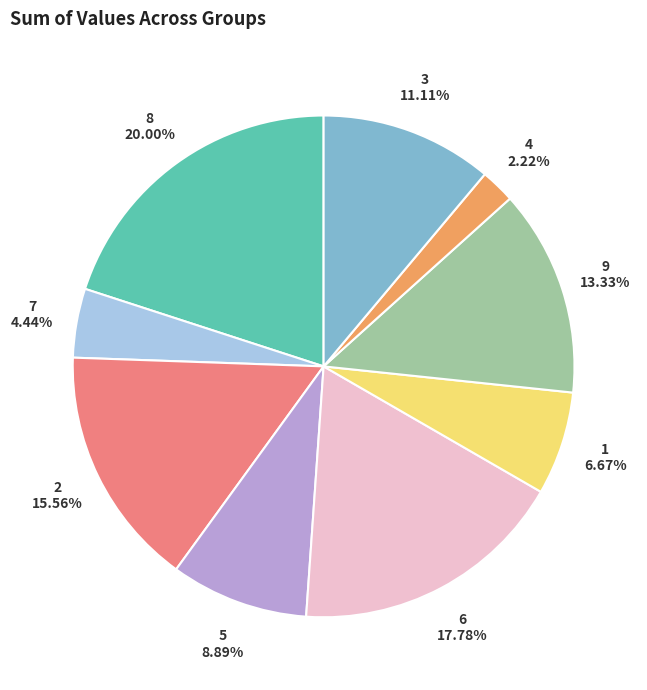

Which category has the smallest portion of the pie?

4